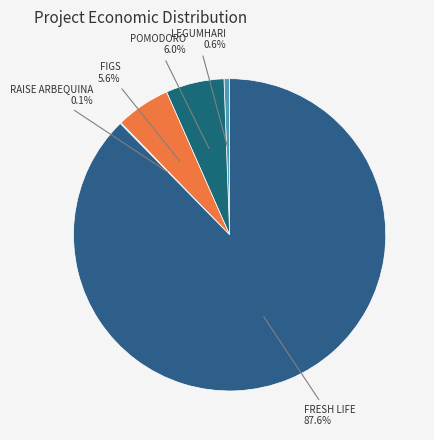

What is the majority slice?

FRESH LIFE